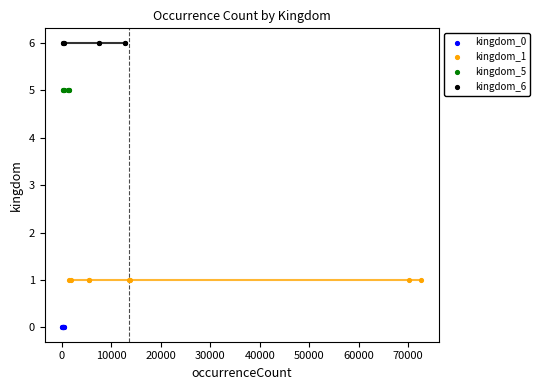

Which series reaches the minimum Y coordinate?

kingdom_0